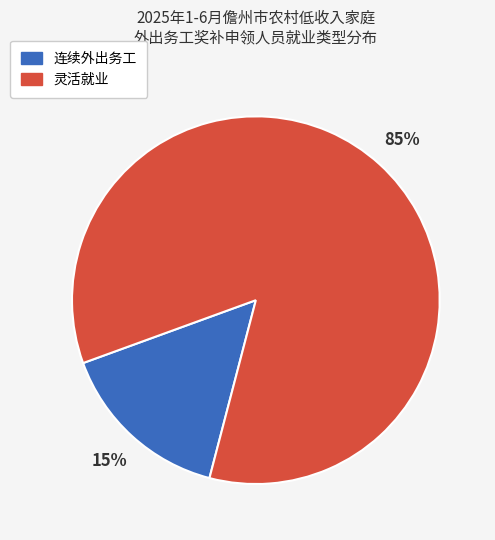

Does 连续外出务工 represent more than half of the total?

No